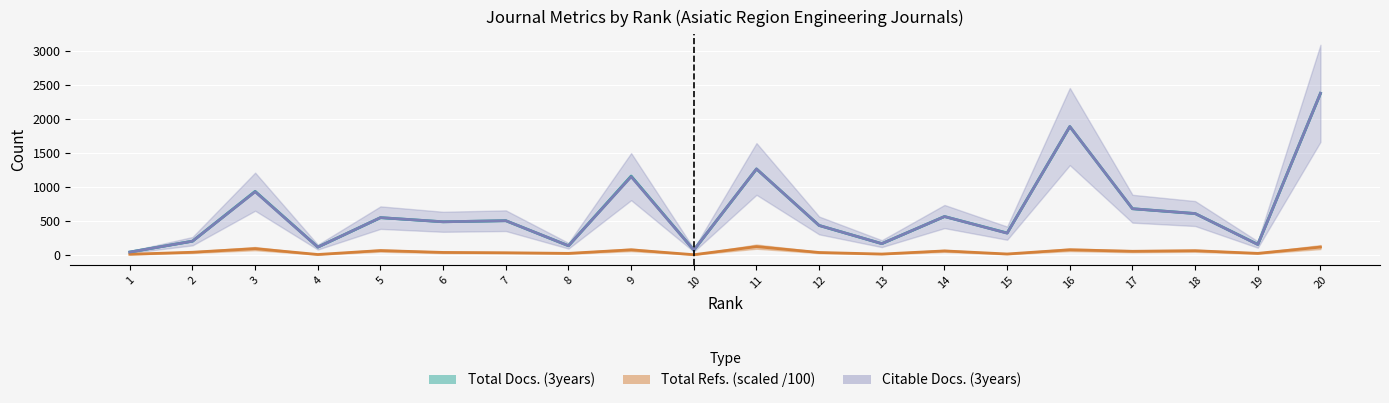

What is the value of the Total Refs. point at the 19th from the left?

26.0